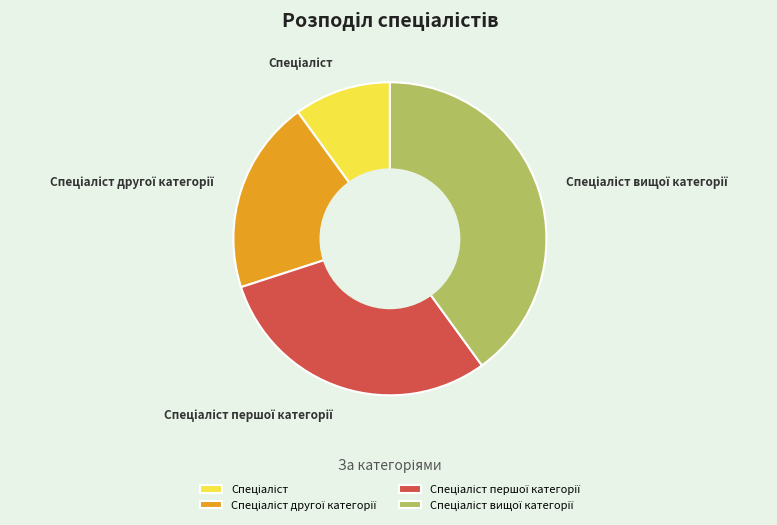

Does any single category account for the majority?

No